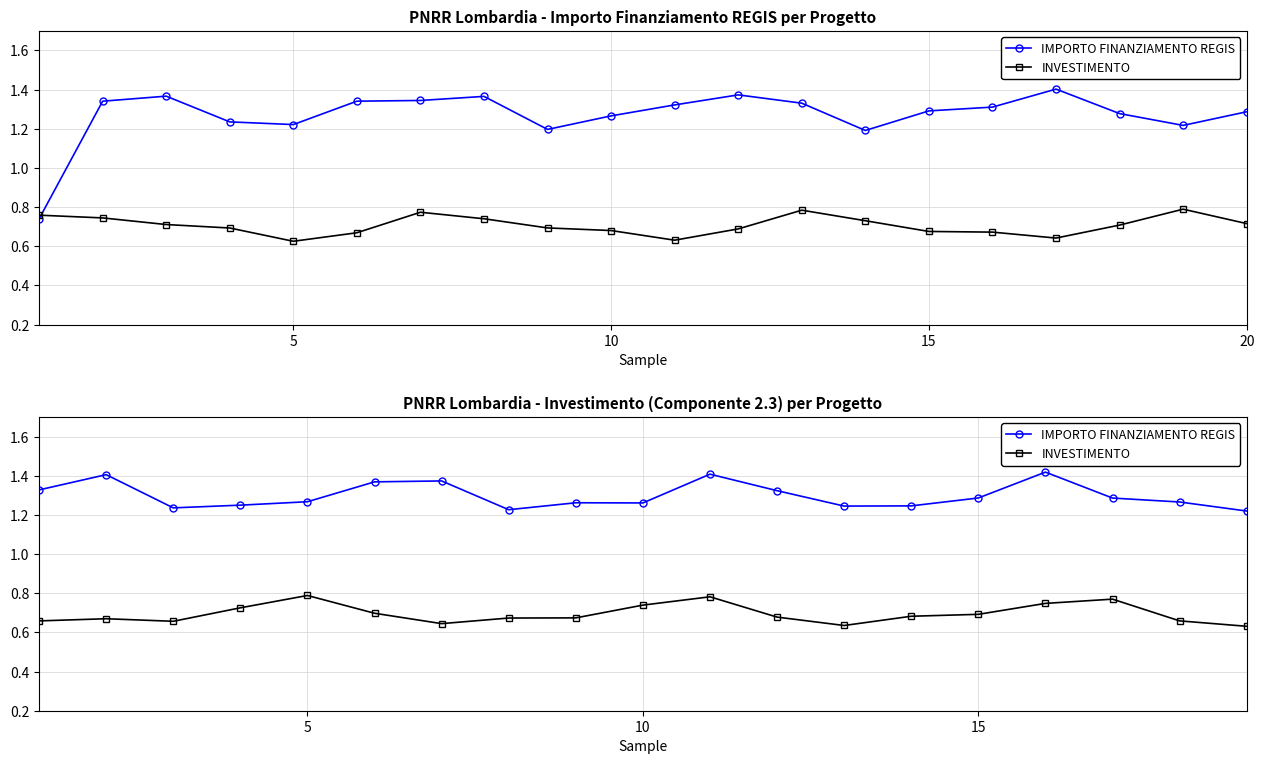

True or false: INVESTIMENTO and IMPORTO FINANZIAMENTO REGIS cross at least once.

False